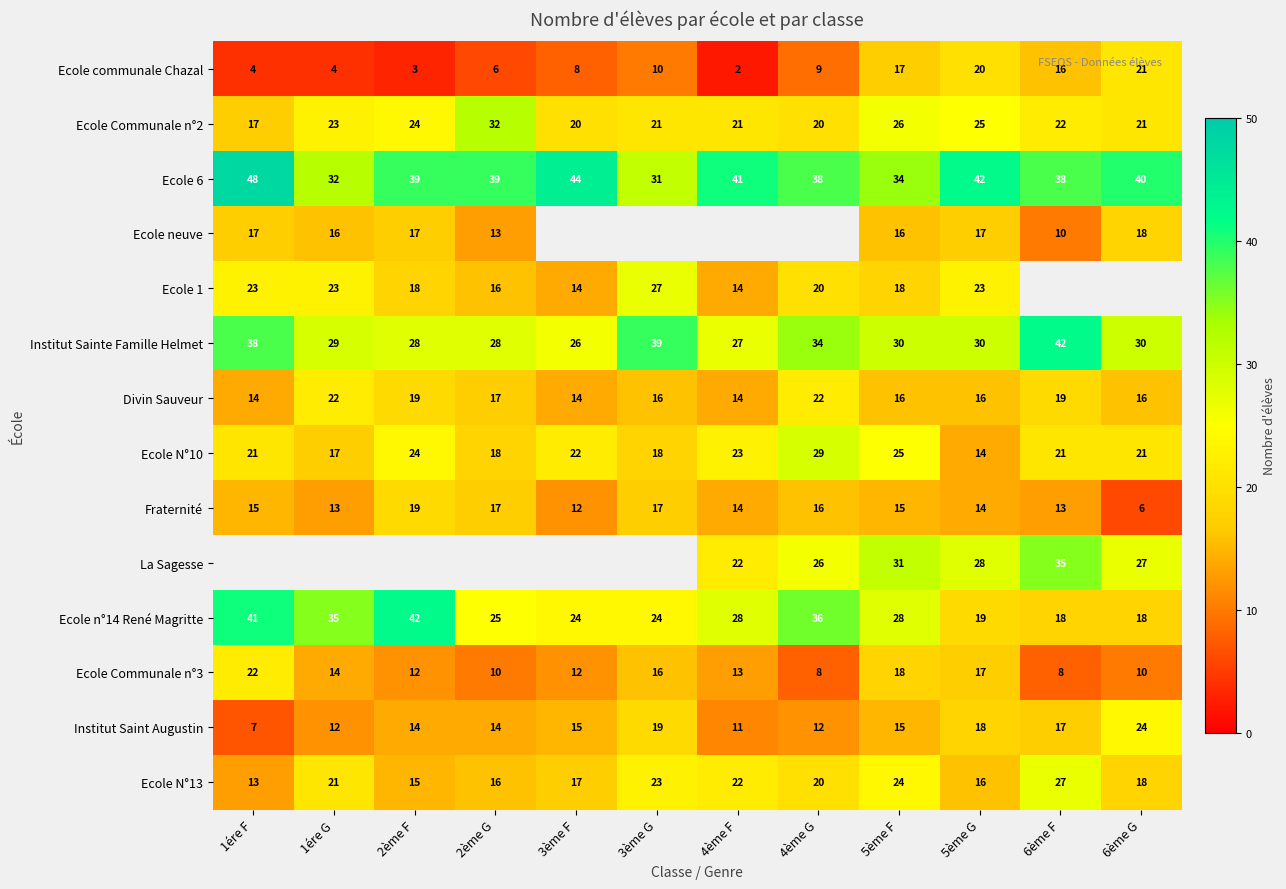

Which category has the lowest value across all series?

4ème F